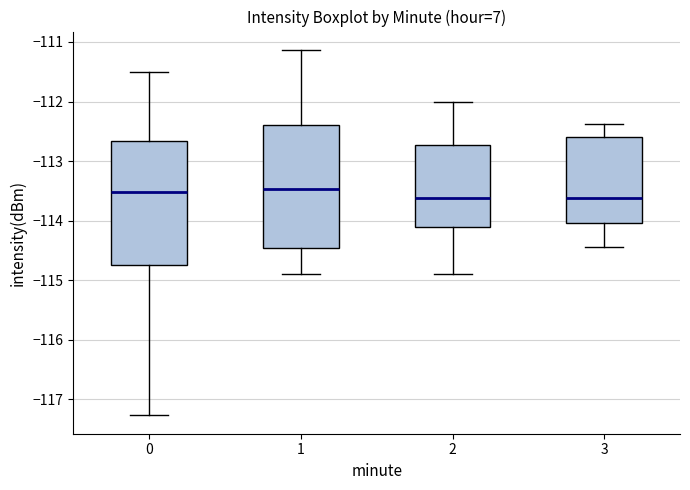

Where does the lower whisker of the box at x = 1 end on the y-axis? The values are not printed on the chart, so give them approximately, as read against the axis.

-114.9